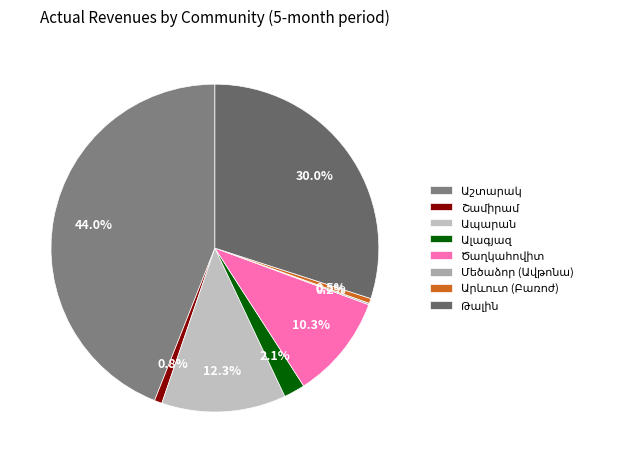

How many slices are in this pie chart?

8